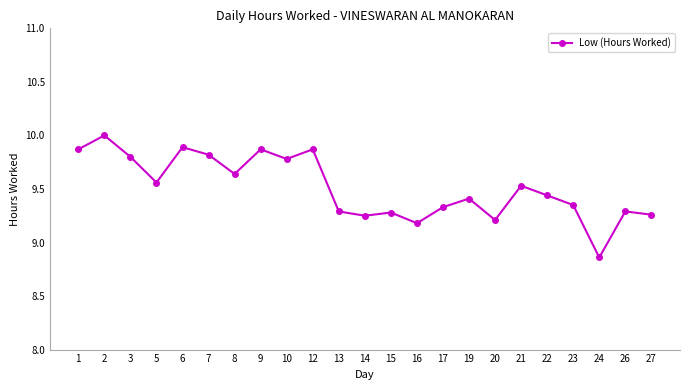

Which has a higher value, 9 or 13?

9